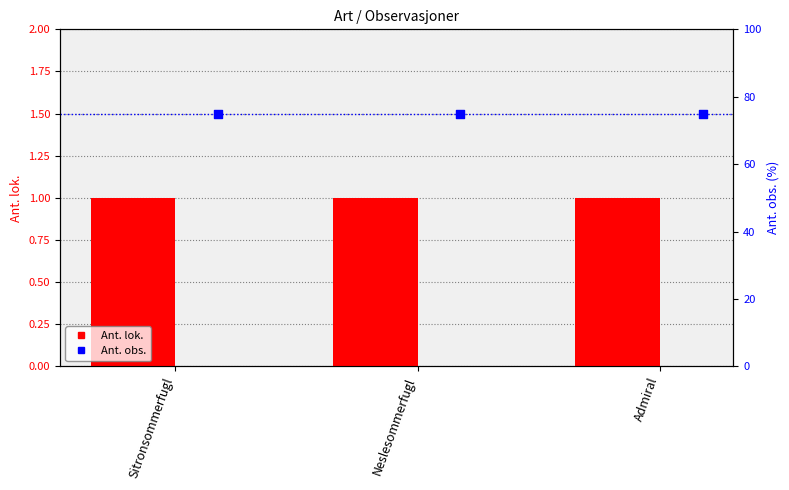

At how many categories does at least one series exceed 52?

3